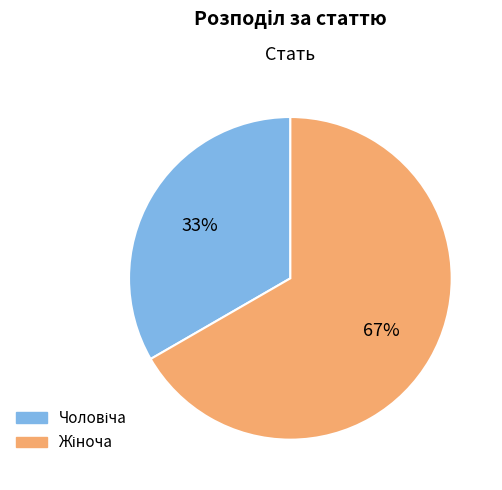

To the nearest percent, what is the average slice percentage?

50%